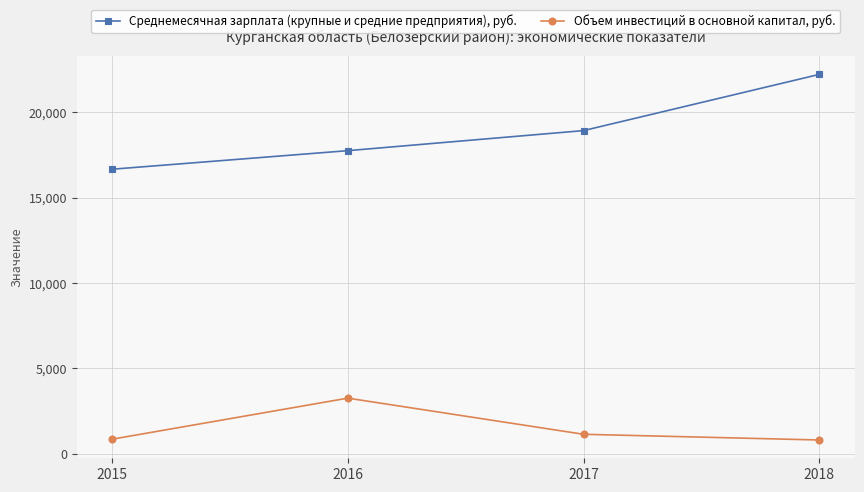

How many lines are shown in the chart?

2